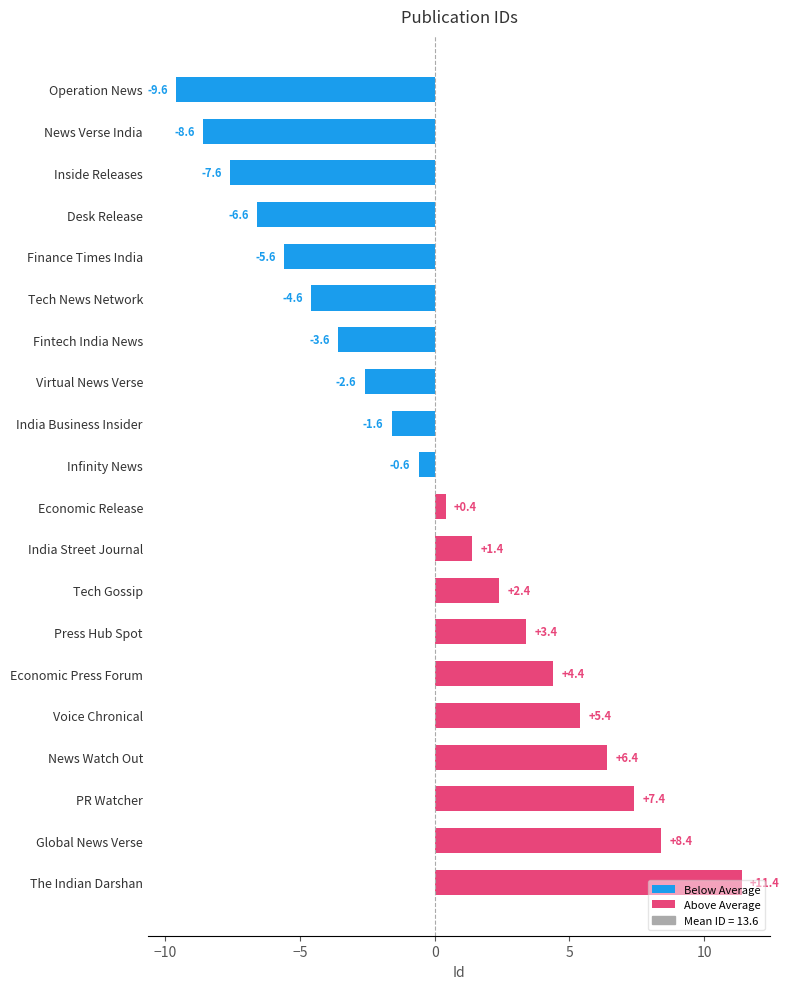

List the series in order of their peak value, lowest first.

Below Average, Above Average